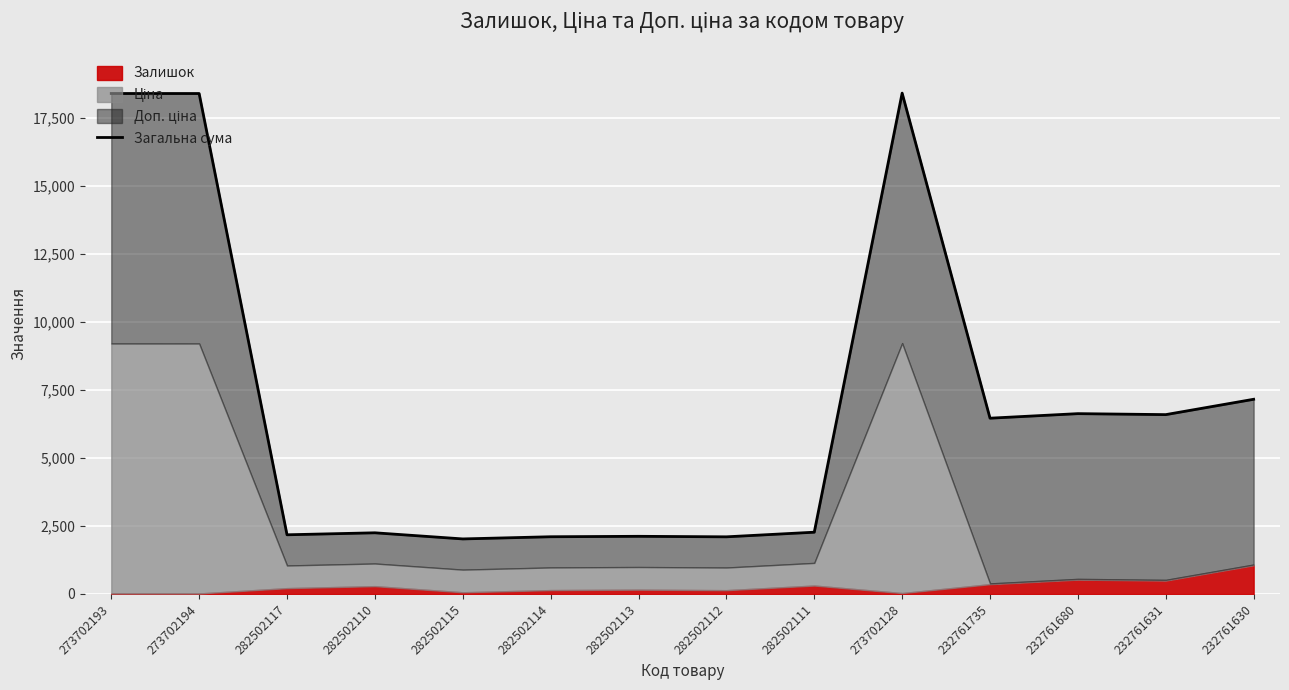

What is the average value?

6933.0